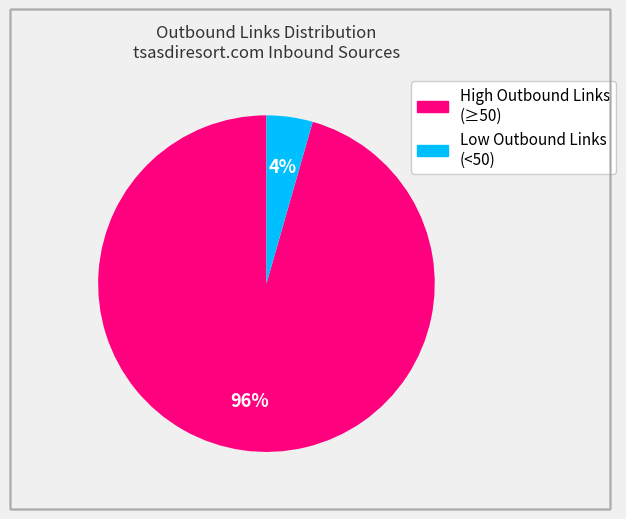

Does any single category account for the majority?

Yes